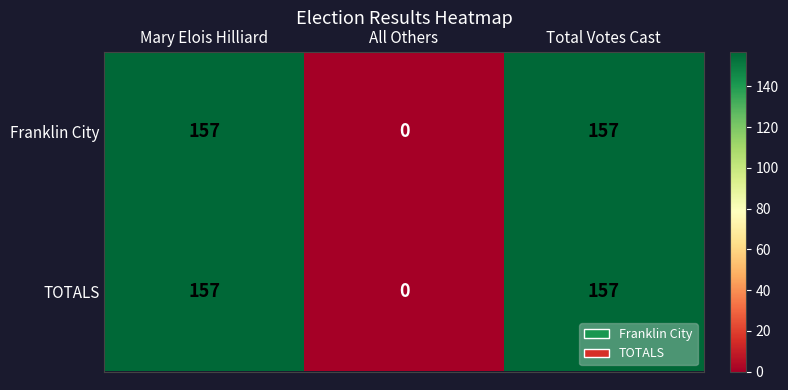

The Franklin City series shows 251 at Mary Elois Hilliard. True or false?

False